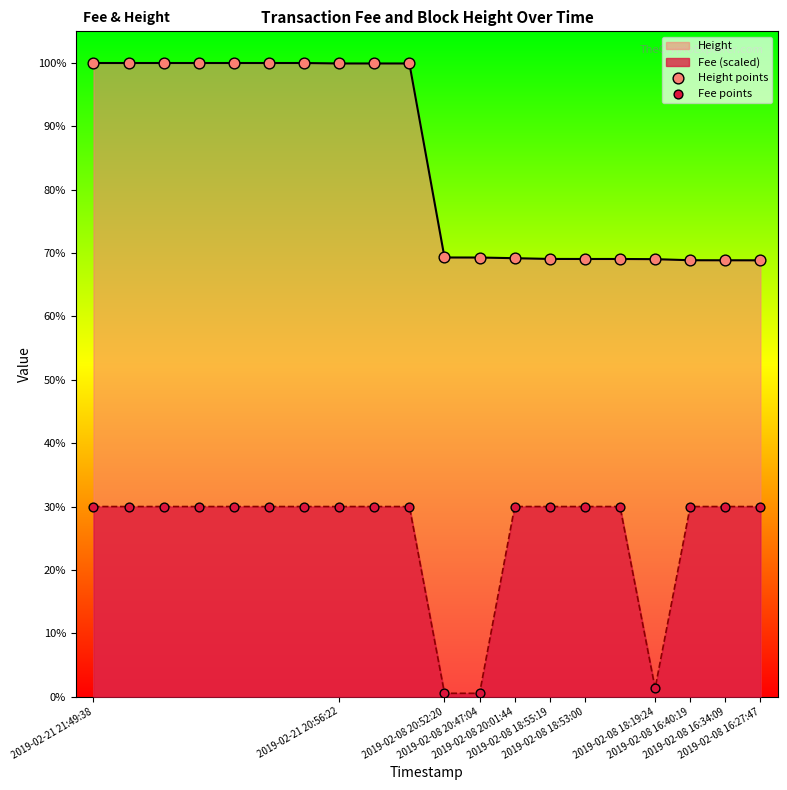

Is the value of Height points at 2019-02-08 18:53:00 greater than the value of Fee points at 17?

Yes